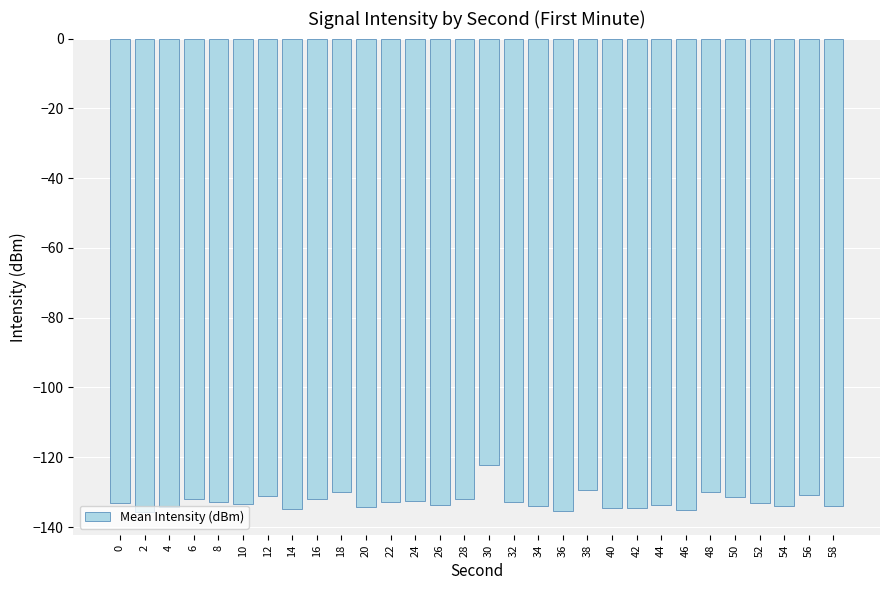

What value does the data have at 34?

-134.0